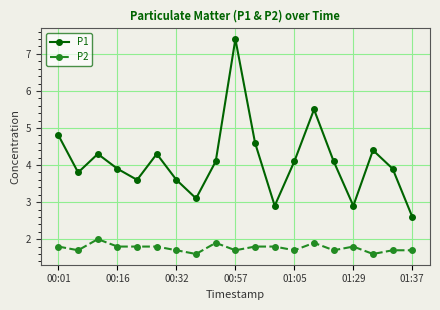

Reading right to left, list all the values displayed in this chart.

P1: 2.6	3.9	4.4	2.9	4.1	5.5	4.1	2.9	4.6	7.4	4.1	3.1	3.6	4.3	3.6	3.9	4.3	3.8	4.8
P2: 1.7	1.7	1.6	1.8	1.7	1.9	1.7	1.8	1.8	1.7	1.9	1.6	1.7	1.8	1.8	1.8	2.0	1.7	1.8